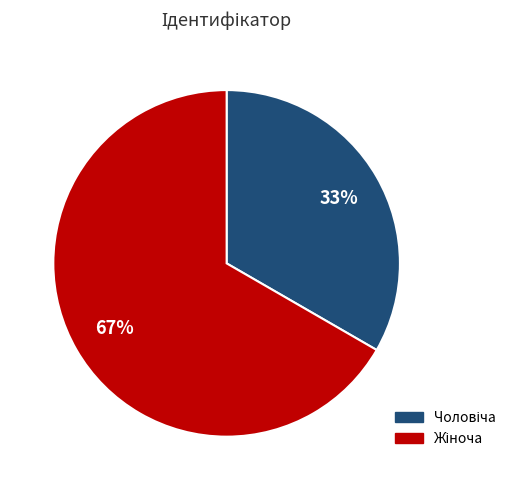

To the nearest percent, what is the average slice percentage?

50%